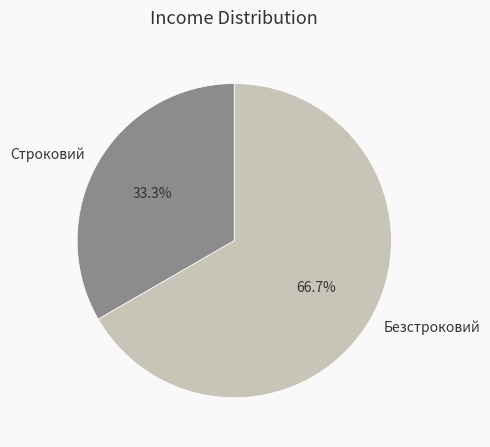

To the nearest percent, what is the difference between the Строковий and Безстроковий slice percentages?

33%